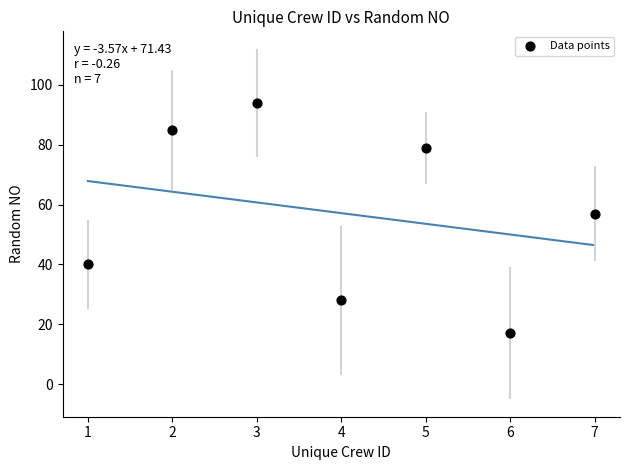

What is the average X value?

4